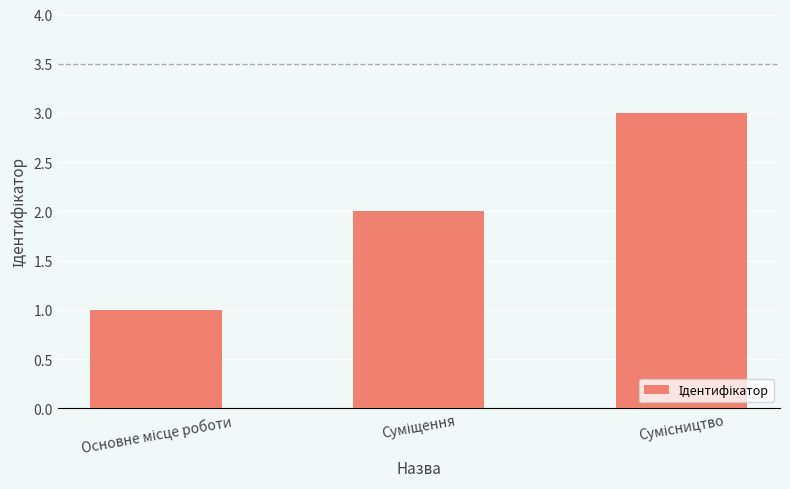

What is the sum of all values?

6